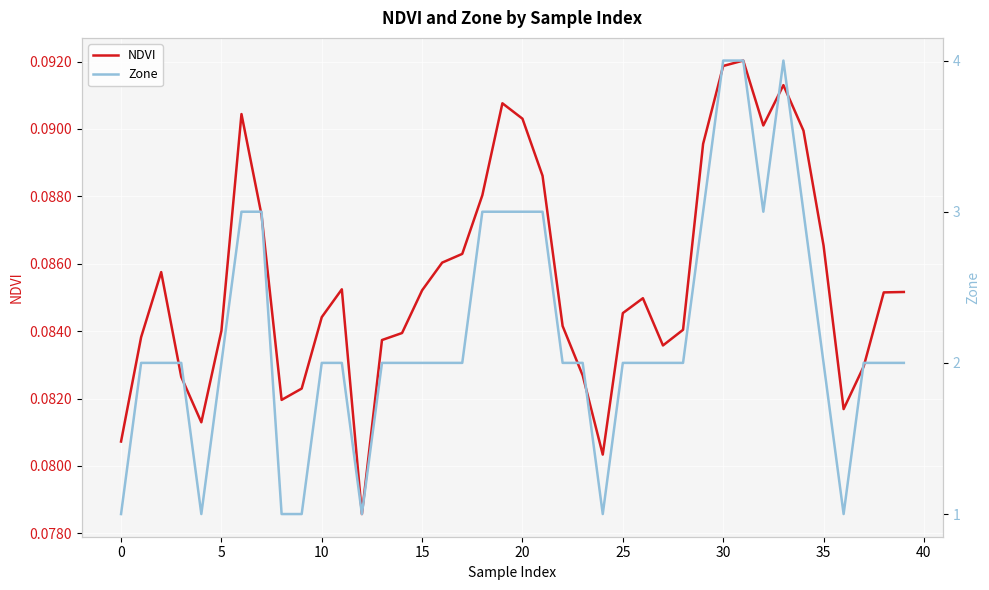

What is the spread (max minus min) of values at 26?

1.9